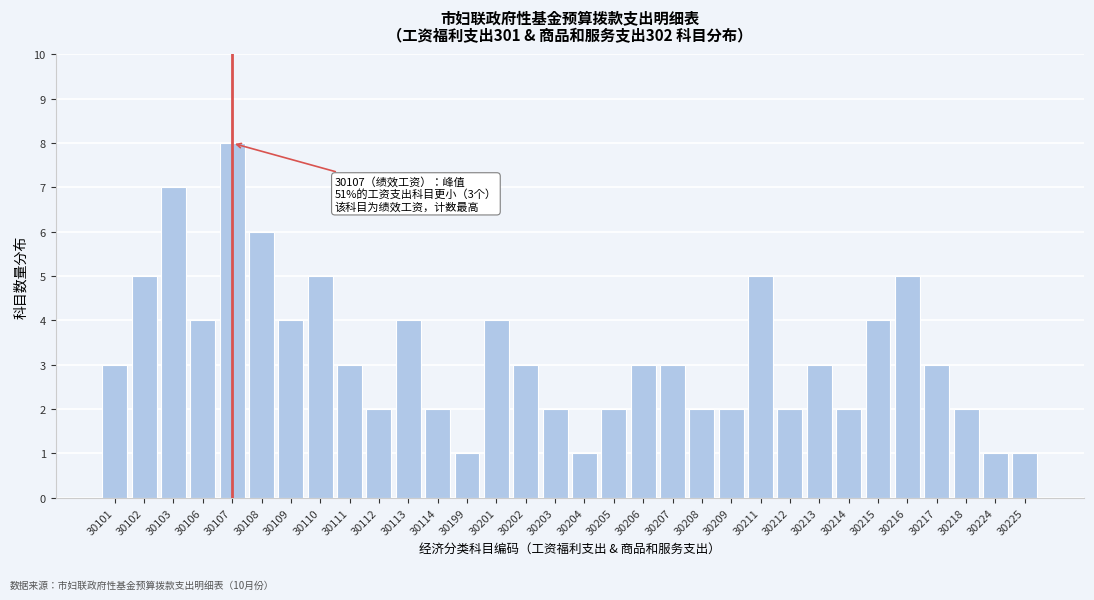

What is the difference between the values at 30216 and 30214?

3